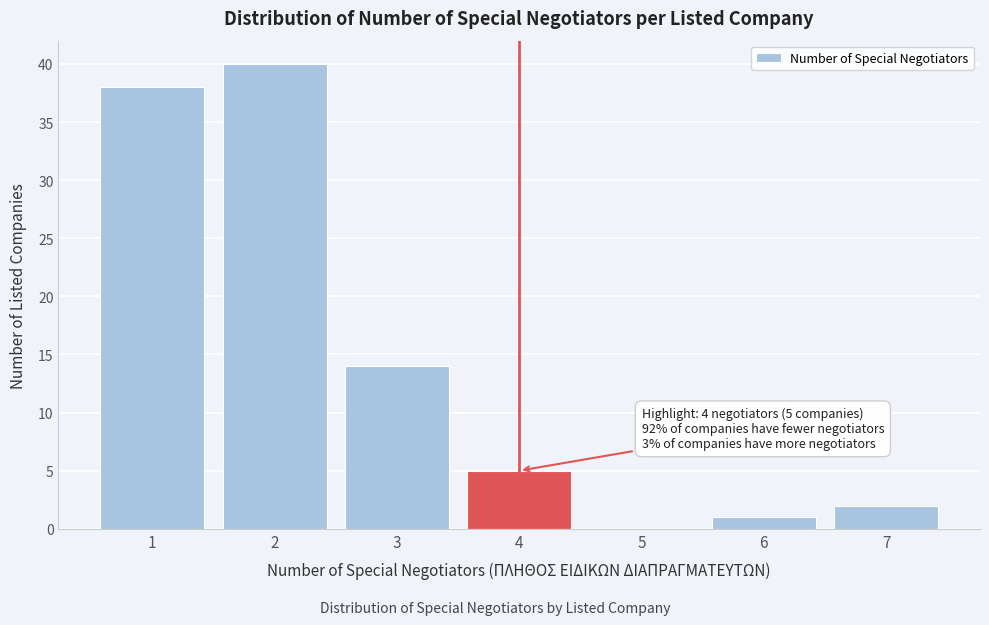

Which range on the x-axis has the tallest bar?

1.5 to 2.5